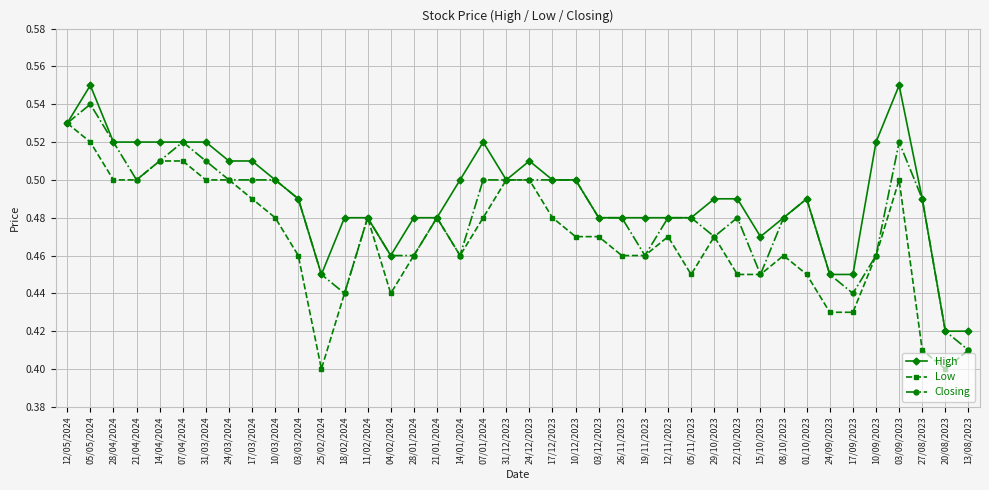

List the series in order of their peak value, lowest first.

Low, Closing, High